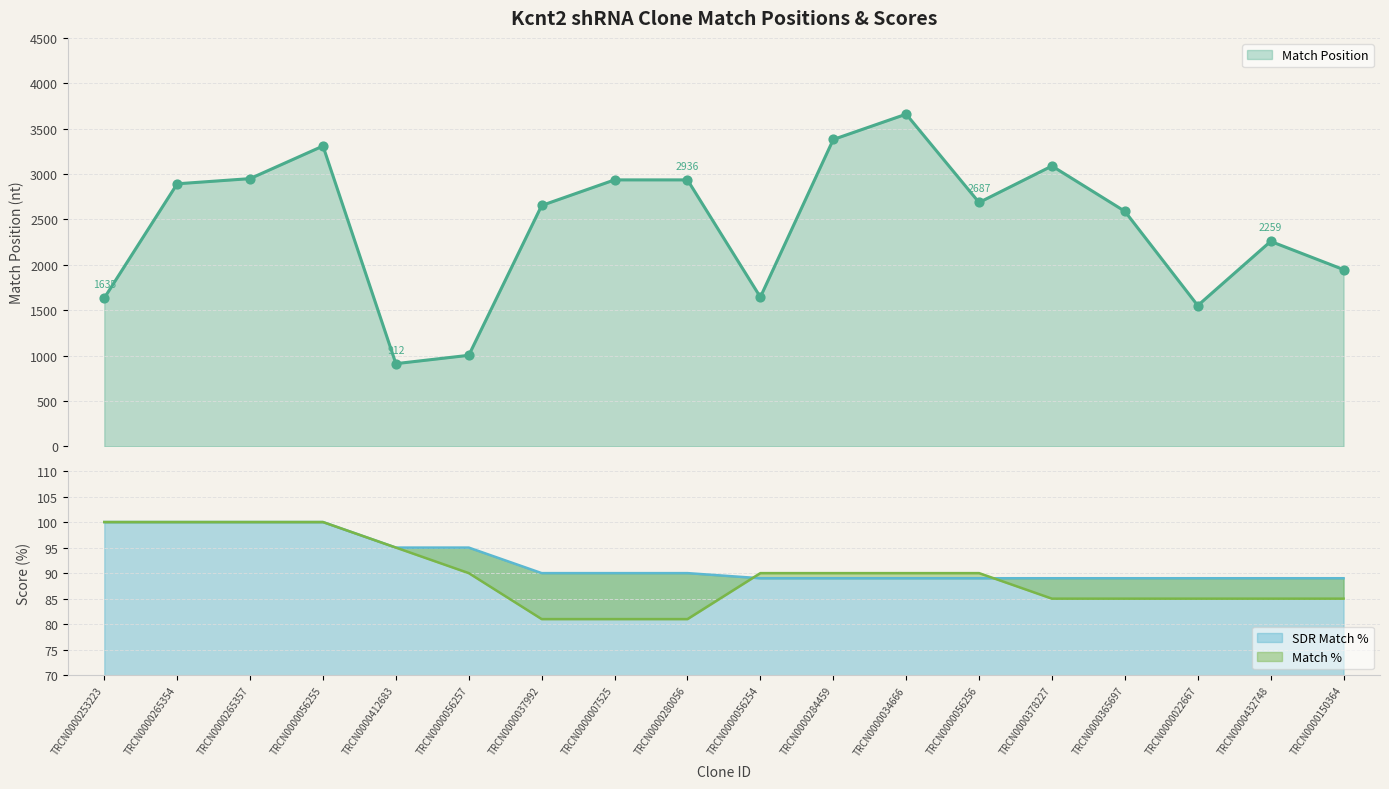

Is the value of SDR Match % at TRCN0000265357 greater than the value of Match Position at TRCN0000007525?

No